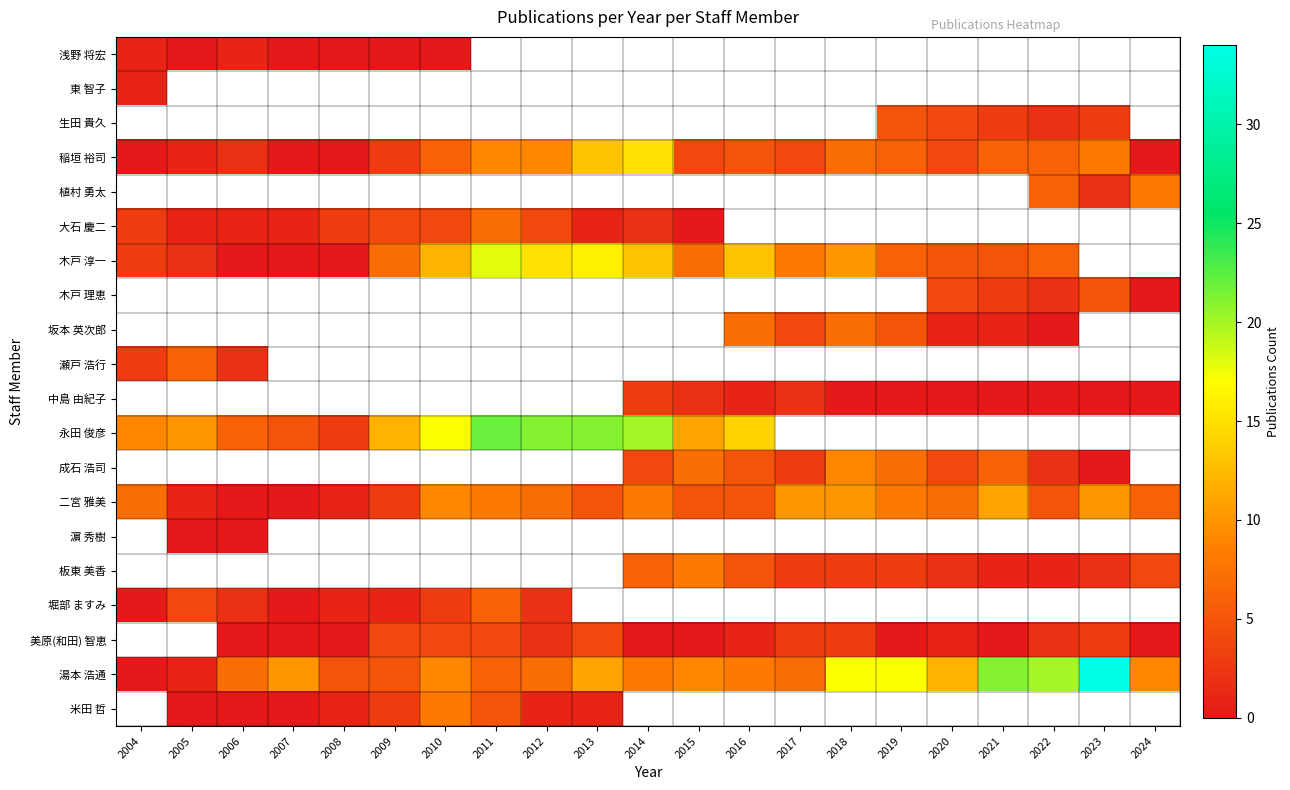

Which category has the lowest value across all series?

2005